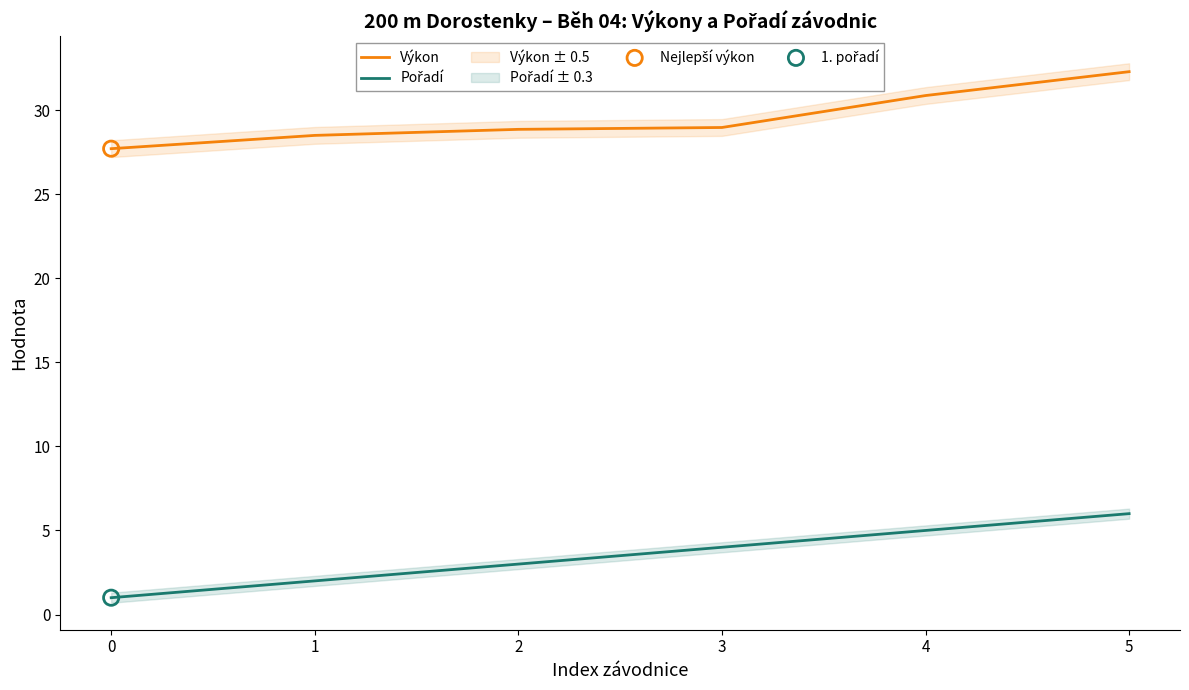

Which series has the largest total across all categories?

Výkon